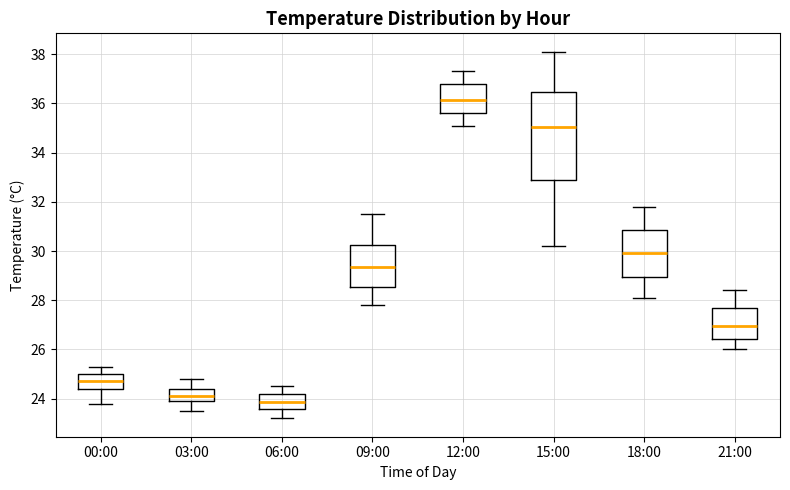

Comparing the boxes themselves (not the whiskers), which one is the tallest?

15:00